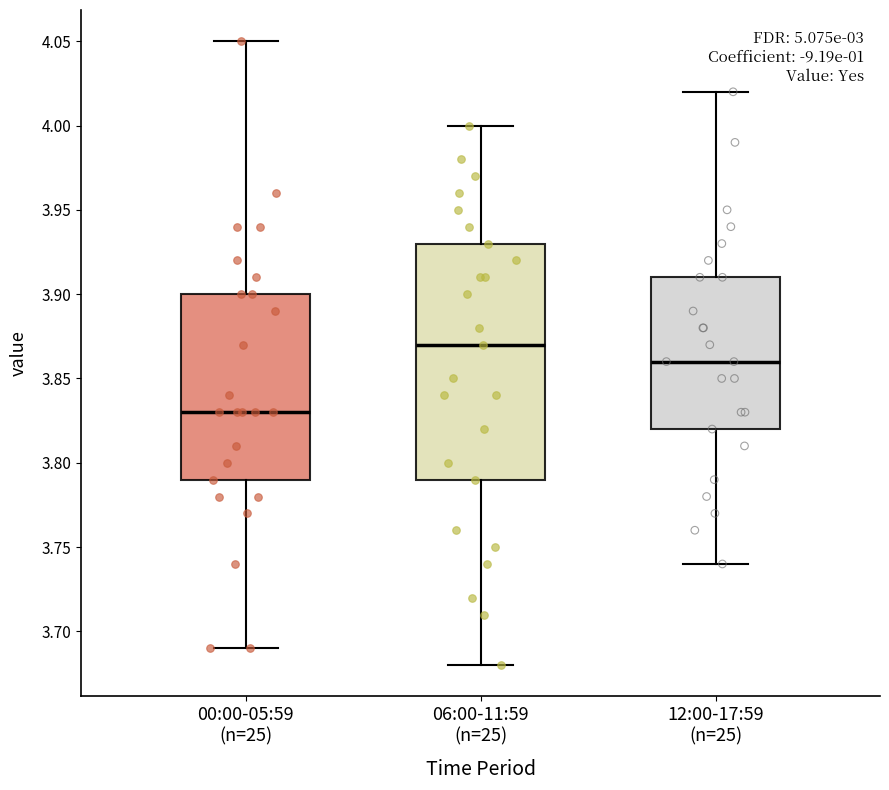

Where is the upper edge of the box for 06:00-11:59 (n=25) on the y-axis? The values are not printed on the chart, so give them approximately, as read against the axis.

3.93